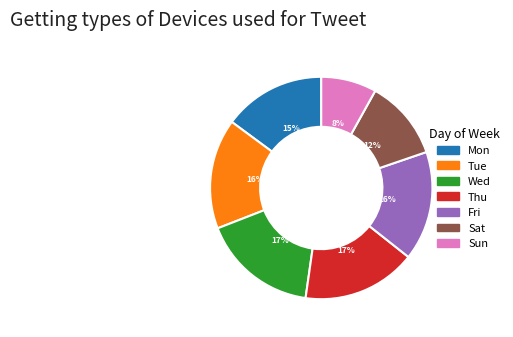

How many segments does this pie chart have?

7